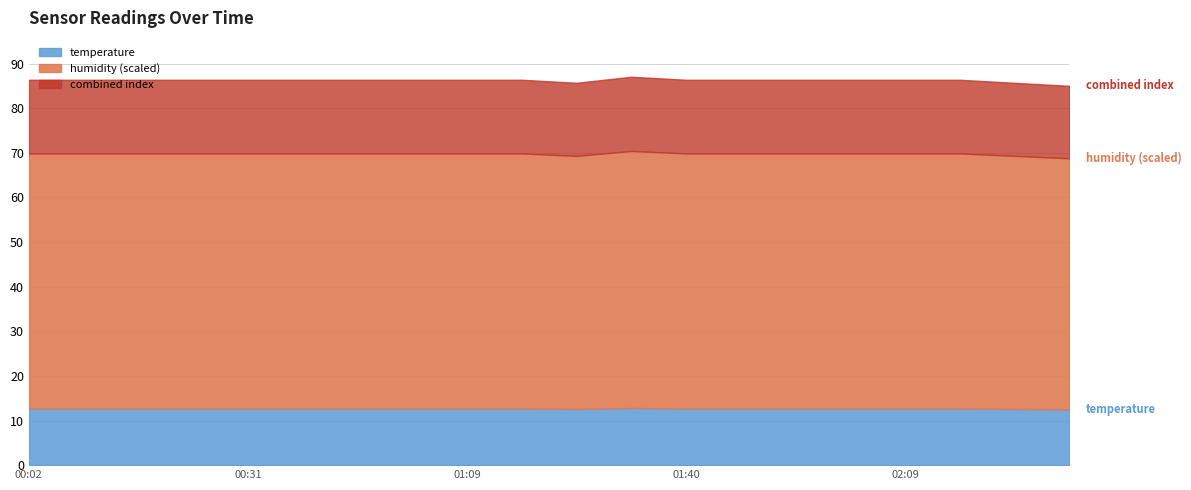

How many interior local peaks does the temperature series have?

1